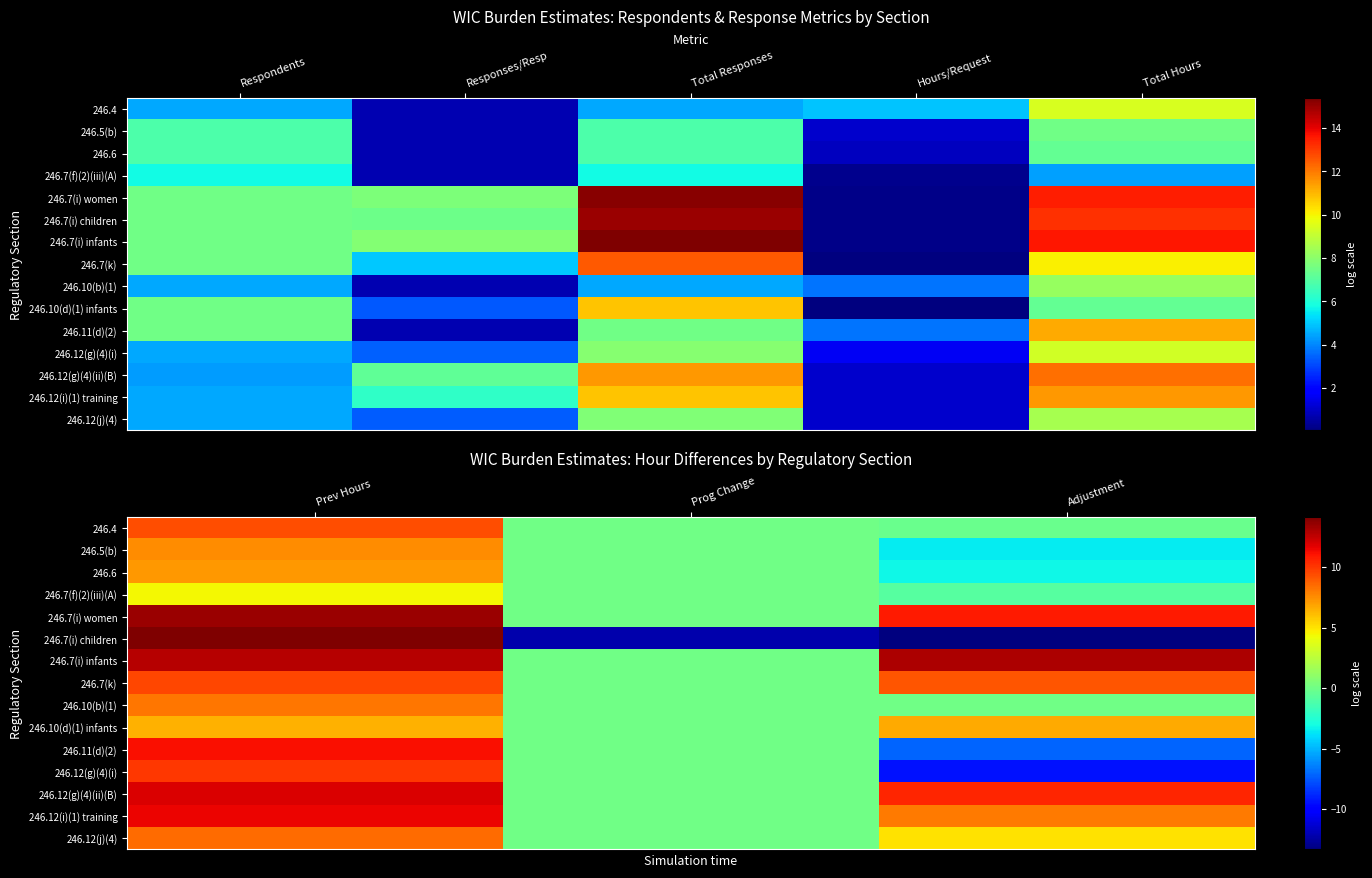

At which label does 246.10(d)(1) infants first exceed 6?

Prev Hours